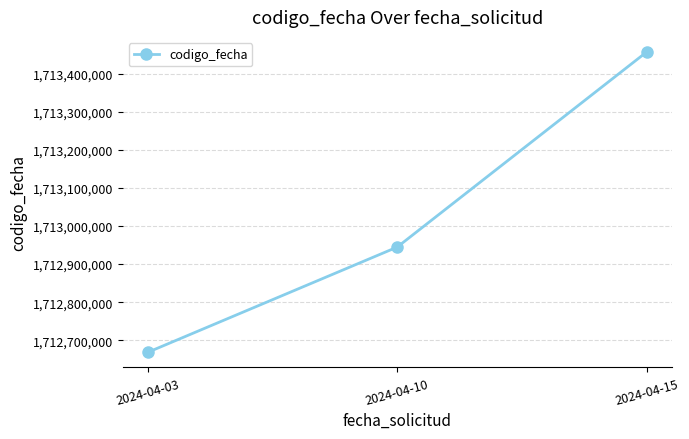

At which label is the value closest to 1713062465?

2024-04-10